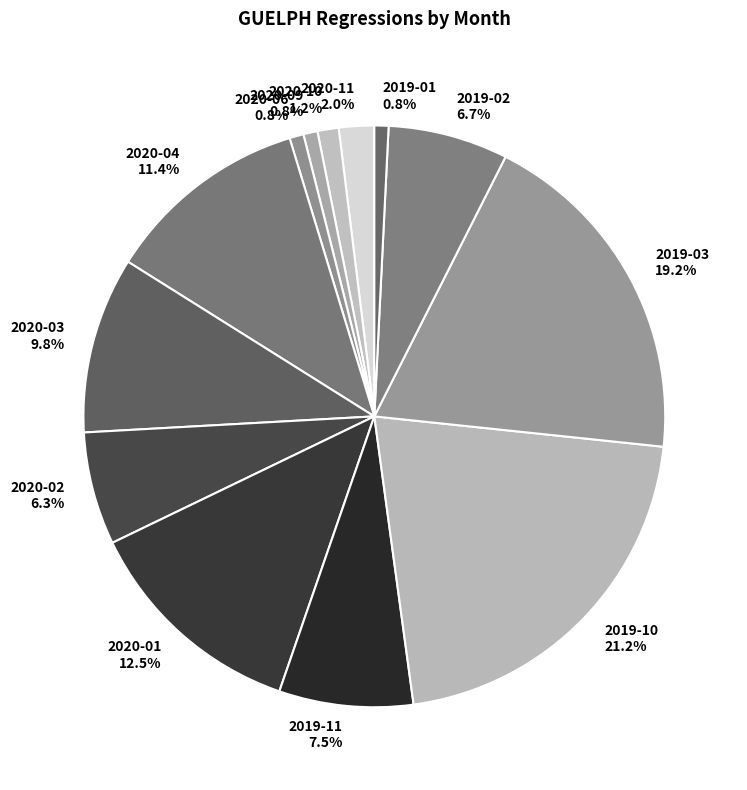

Is there a majority slice in this chart?

No